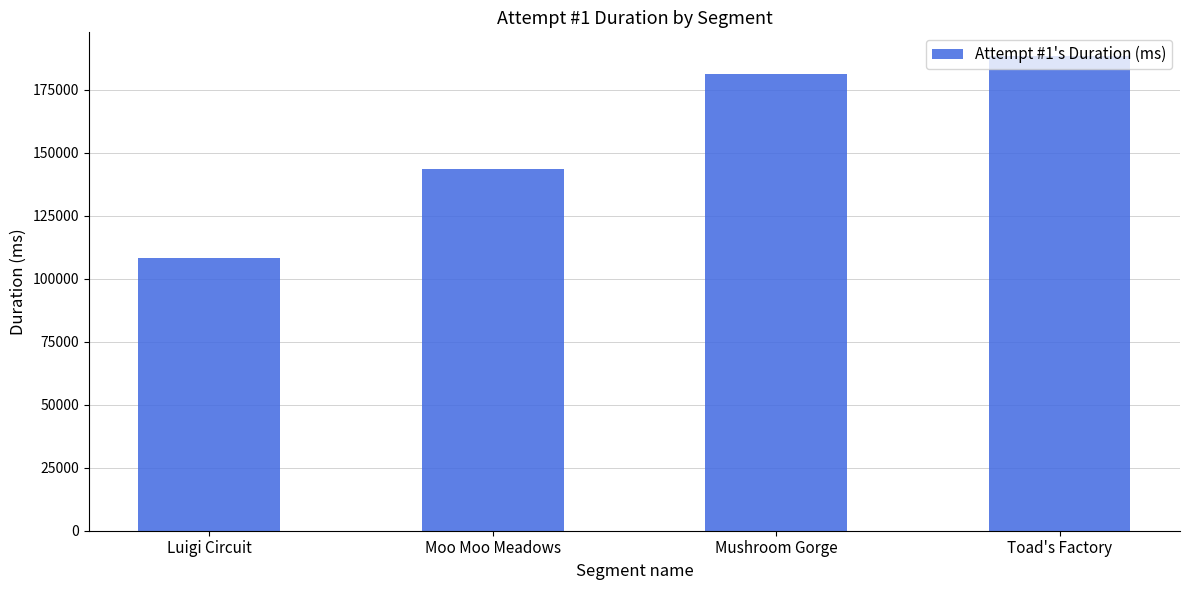

List the labels in order of value, largest first.

Toad's Factory, Mushroom Gorge, Moo Moo Meadows, Luigi Circuit